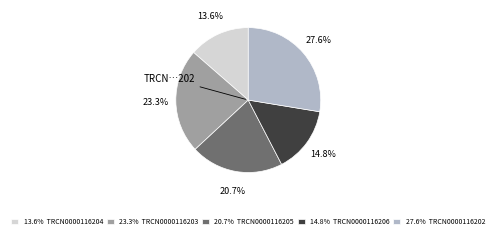

Is there any slice that represents more than half of the pie?

No